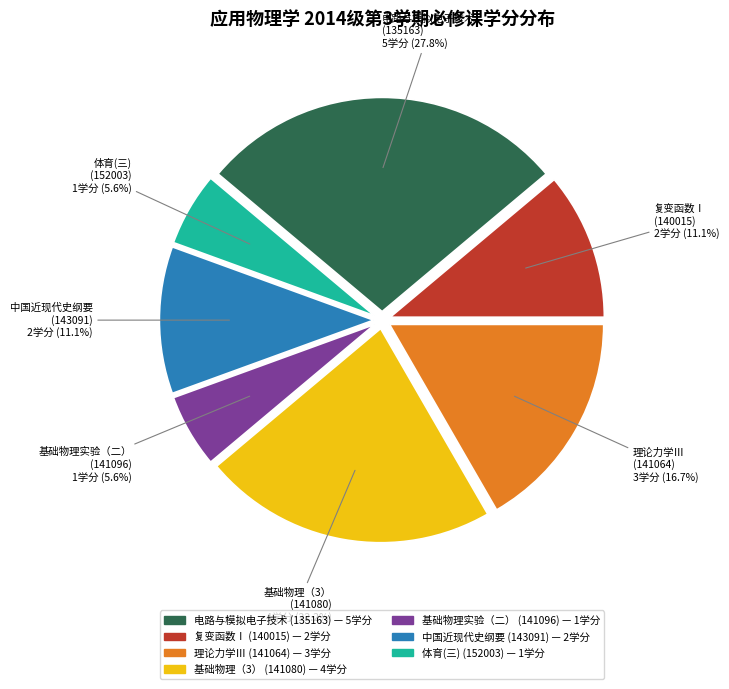

Does 体育(三) (152003) represent more than half of the total?

No